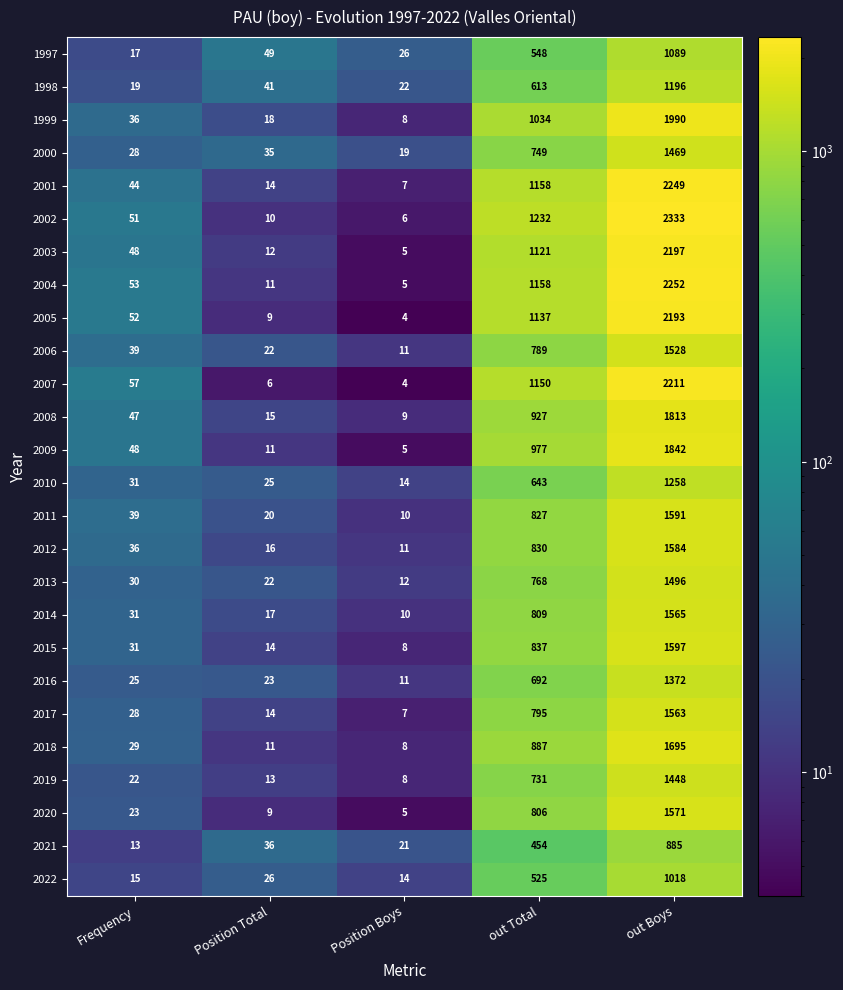

Where is 2003 nearest to the value 1101?

out Total